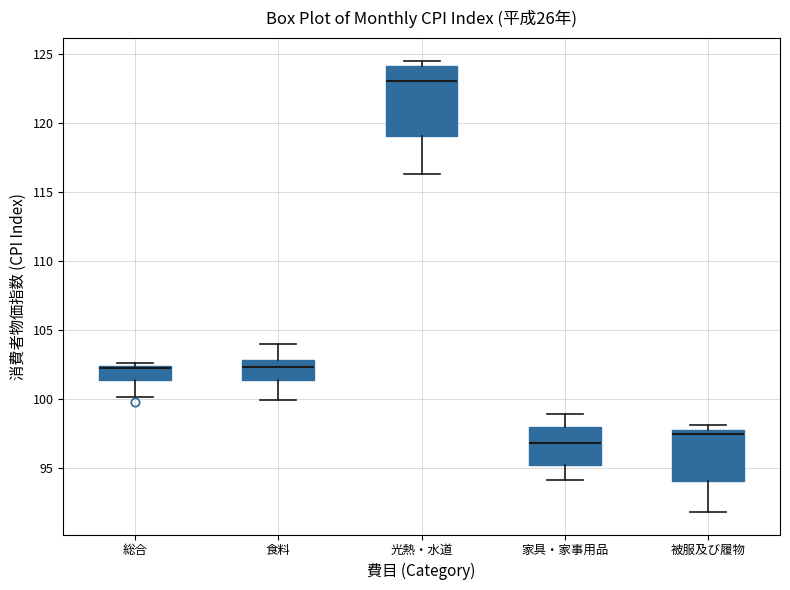

Comparing the boxes themselves (not the whiskers), which one is the tallest?

光熱・水道